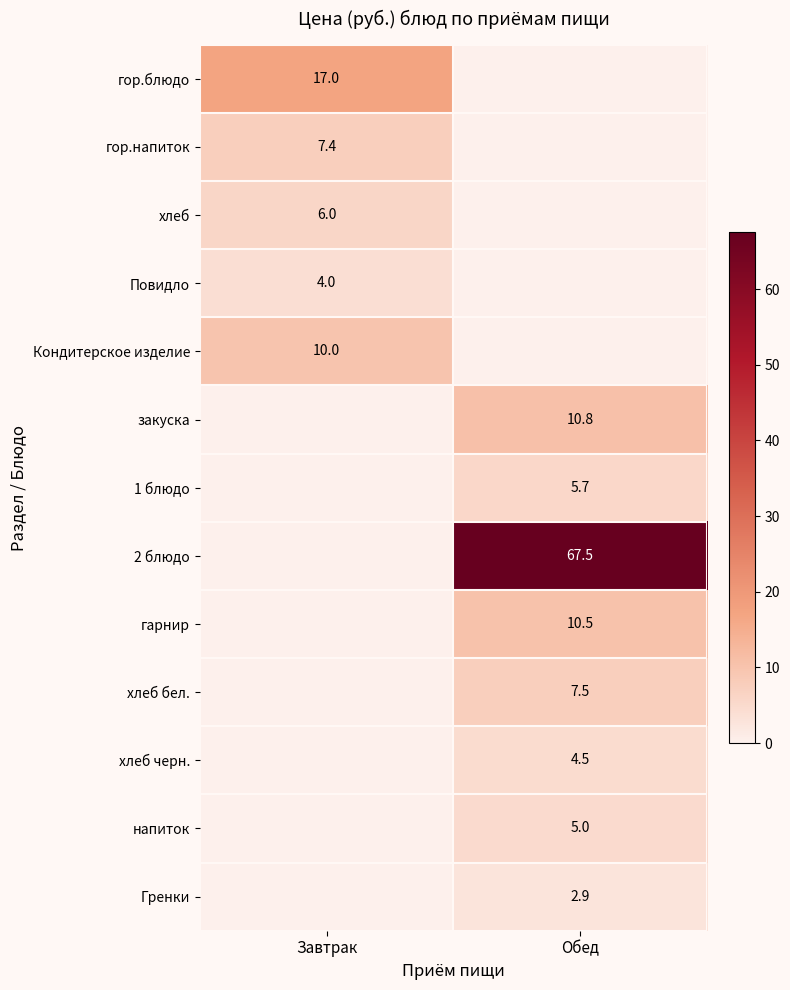

Is it true that Гренки equals 2.9 at Обед?

True